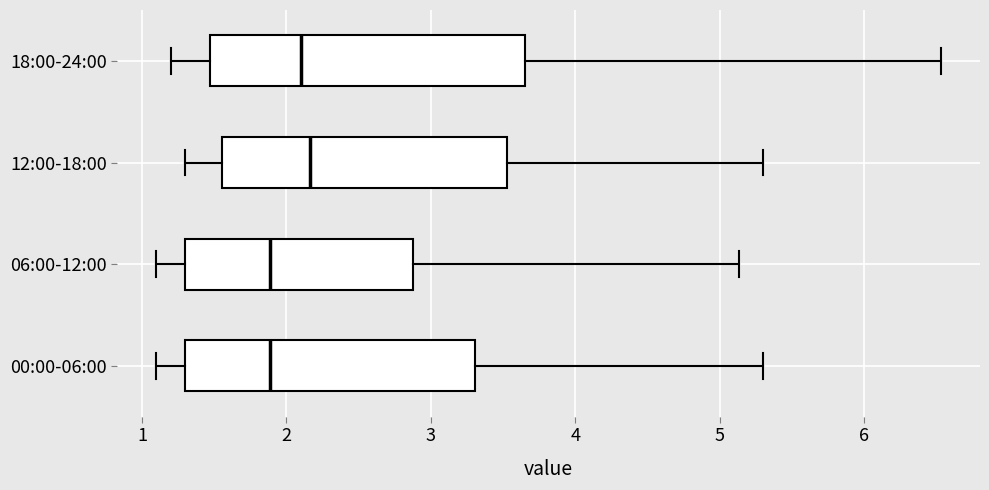

Where does the left whisker of the box for 18:00-24:00 end on the x-axis? The values are not printed on the chart, so give them approximately, as read against the axis.

1.2